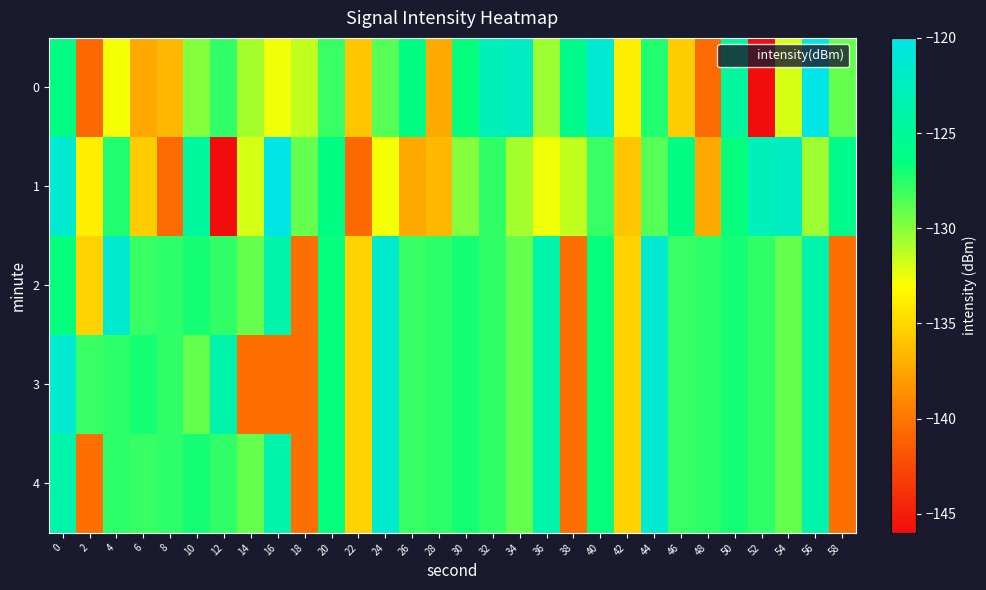

Which has a higher value, 40 or 8?

40